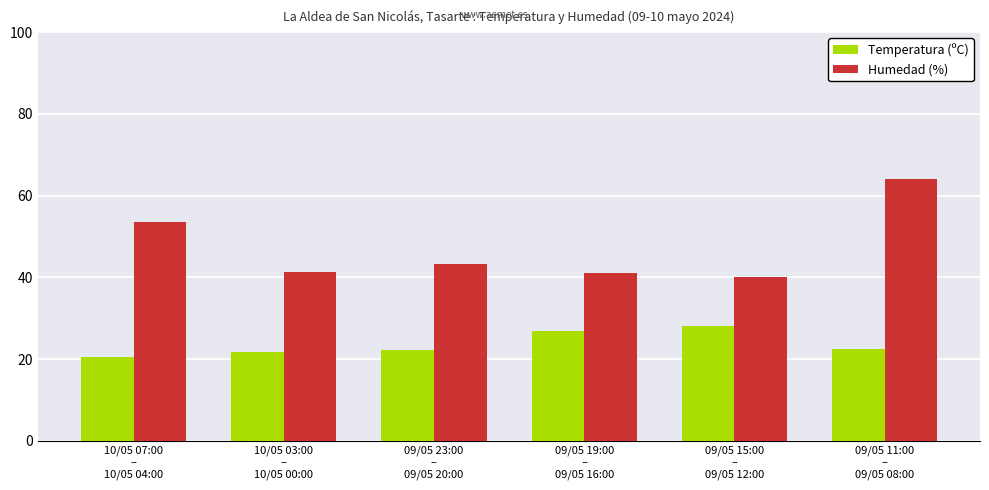

What is the difference between the second highest and minimum values in the Humedad (%) series?

13.3